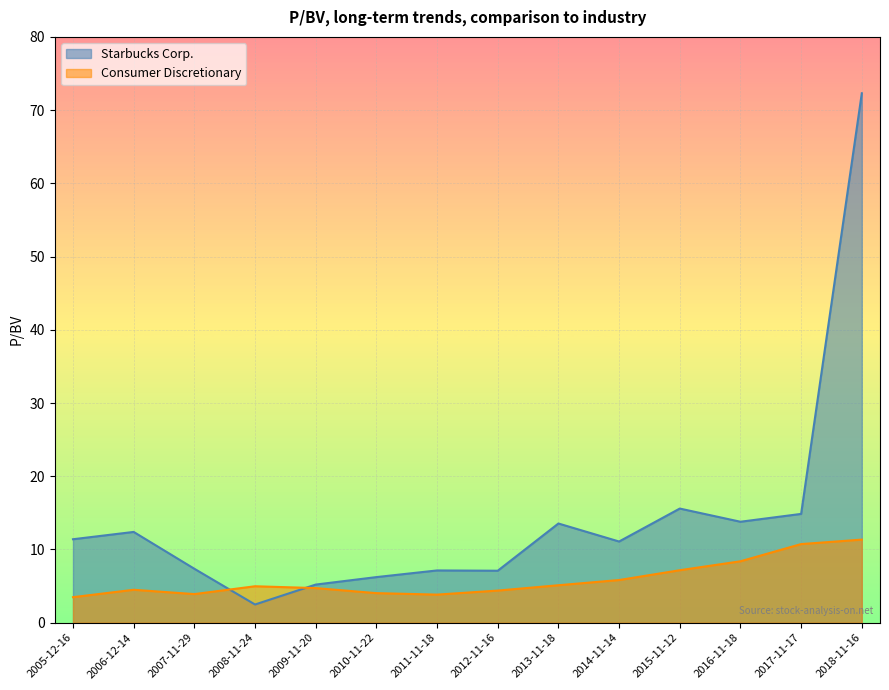

What is the minimum value shown in the chart?

2.5